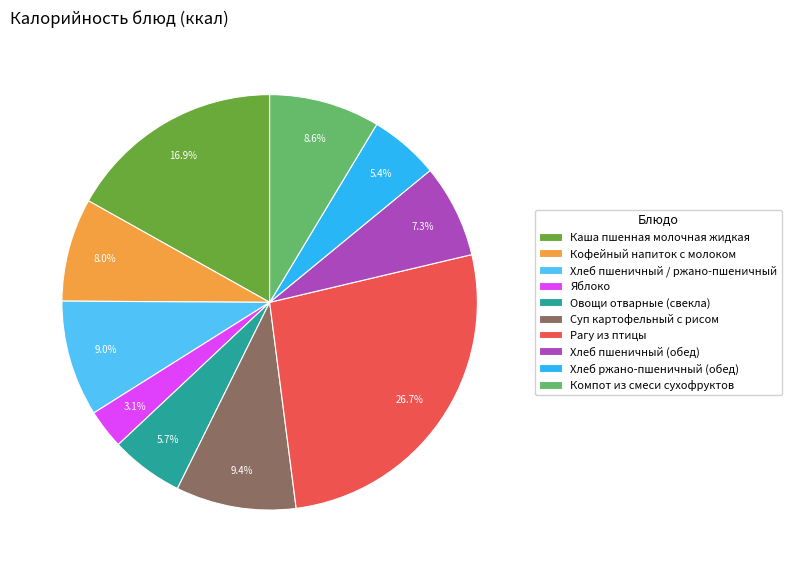

What percentage is the Овощи отварные (свекла) slice, to the nearest percent?

6%